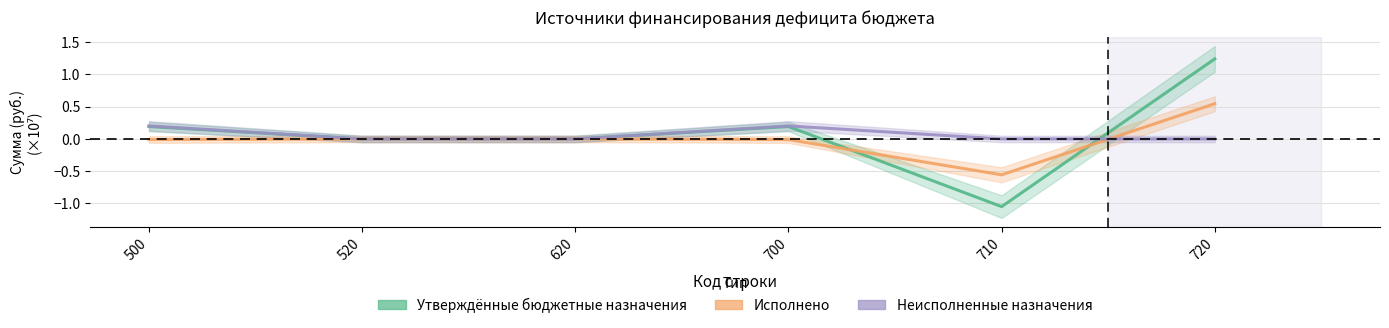

Reading right to left, what are all the values shown in this chart?

Утверждённые бюджетные назначения: 720=1.2	710=-1.0	700=0.2	620=0.0	520=0.0	500=0.2
Исполнено: 720=0.5	710=-0.6	700=-0.0	620=0.0	520=0.0	500=-0.0
Неисполненные назначения: 720=0.0	710=0.0	700=0.2	620=0.0	520=0.0	500=0.2